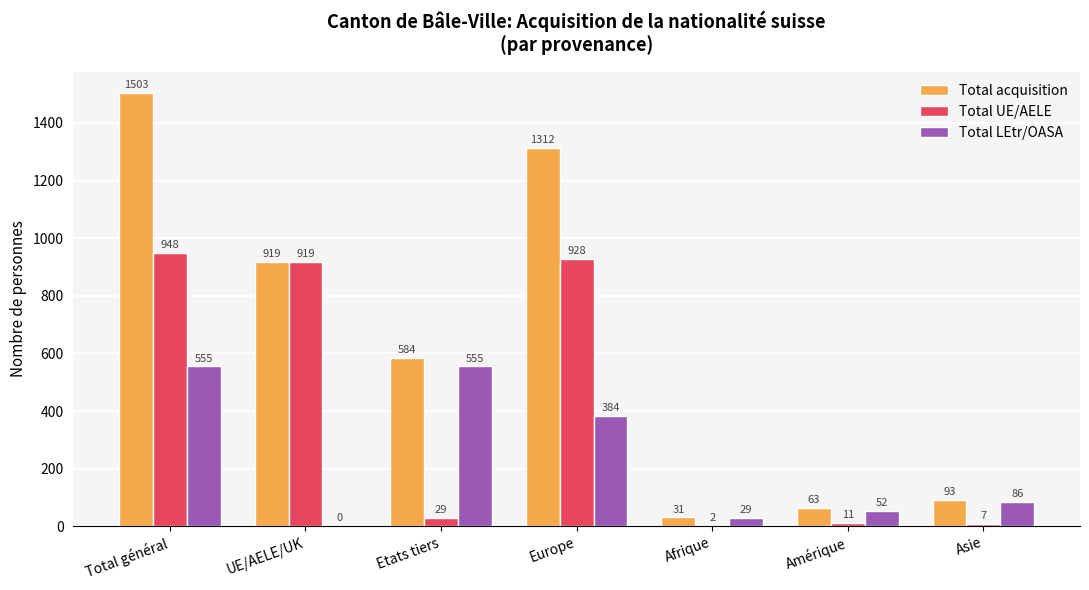

Between Europe and Asie, which series saw the biggest shift?

Total acquisition